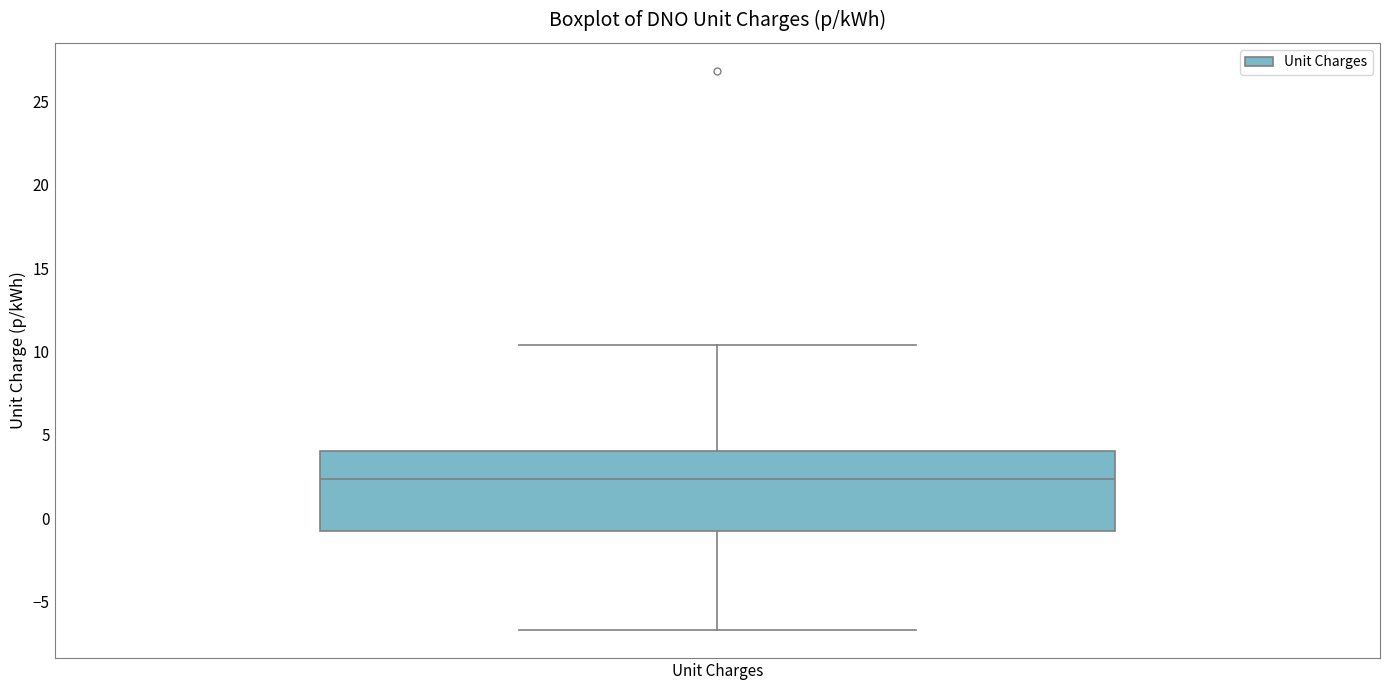

Read this box plot against the y-axis: the position of the median line, the range covered by the box, and the ends of both whiskers. The values are not printed on the chart, so give them approximately, as read against the axis.

median 2.5, box -1.0 to 4.0, whiskers -6.5 to 10.5